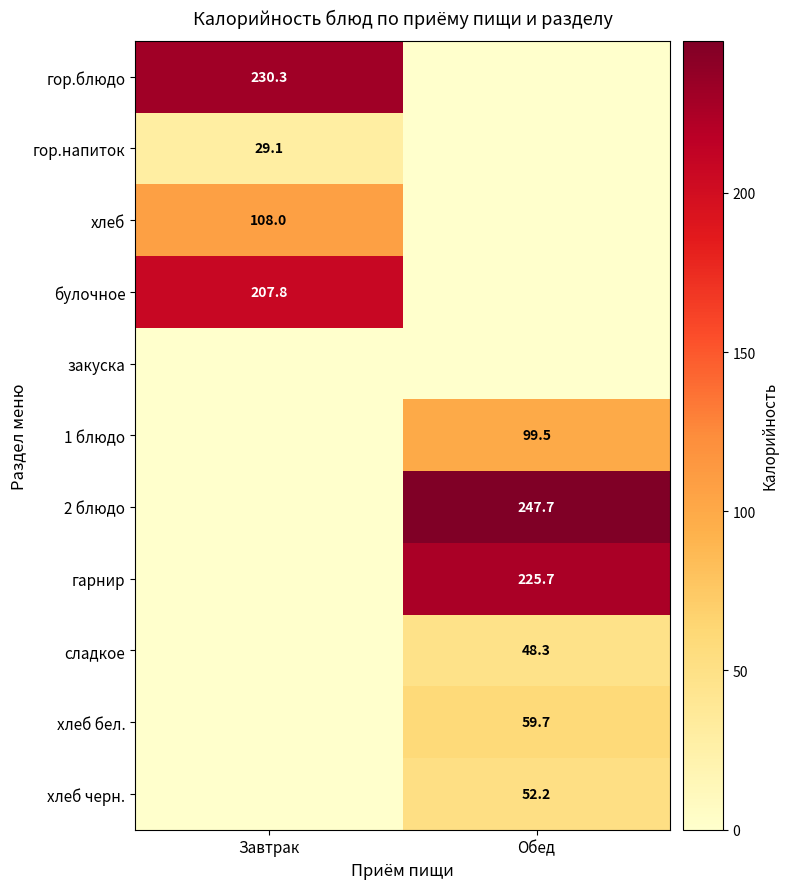

Is it true that сладкое equals 66.1 at Обед?

False